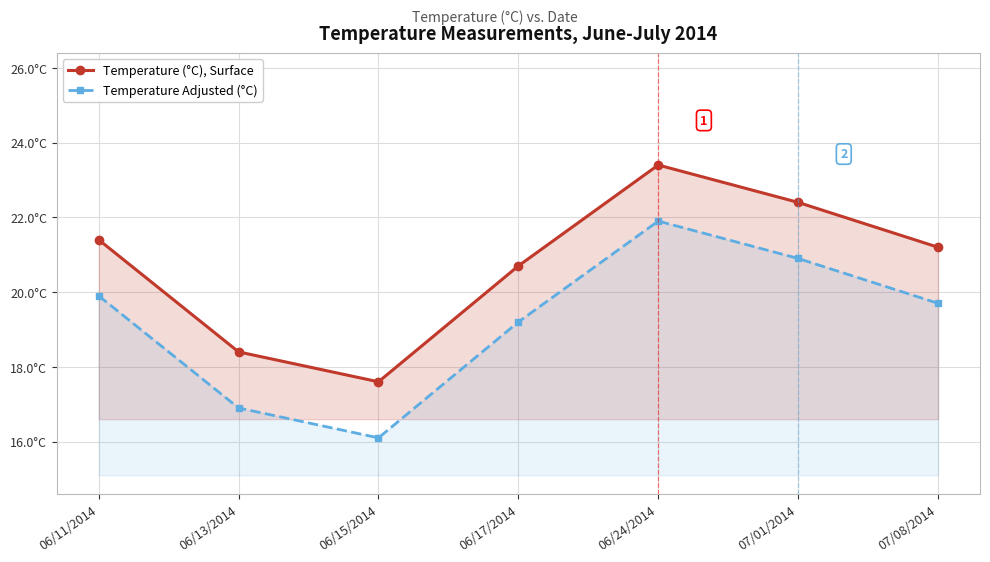

True or false: Temperature Adjusted (°C) and Temperature (°C), Surface intersect in this chart.

False